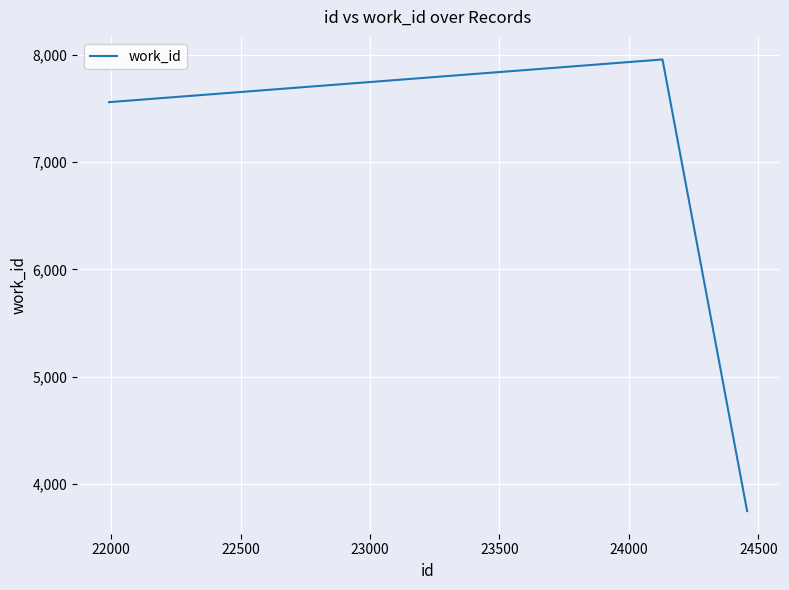

What is the minimum value shown in the chart?

3745